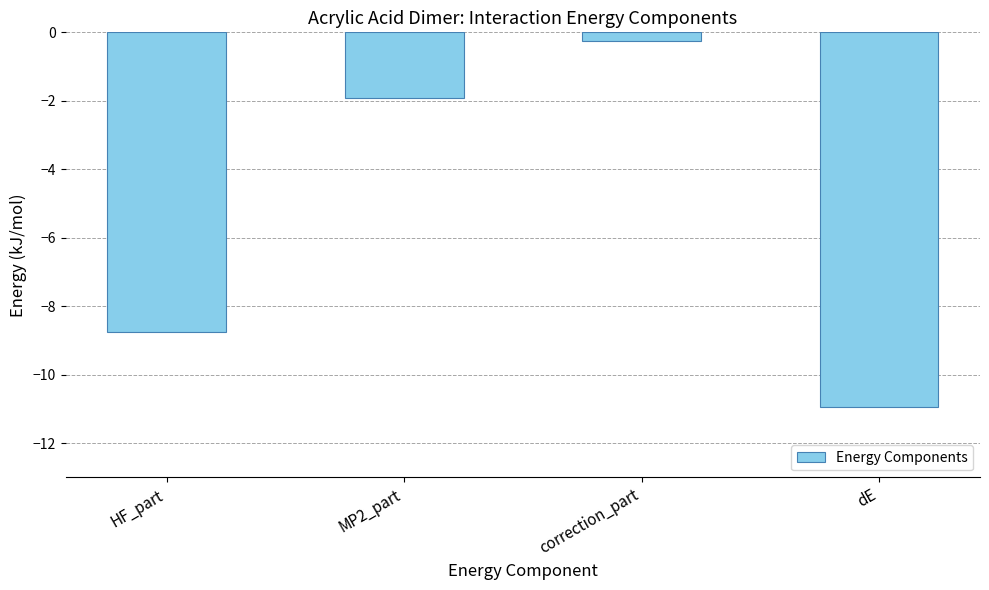

What is the difference between the values at correction_part and MP2_part?

1.7